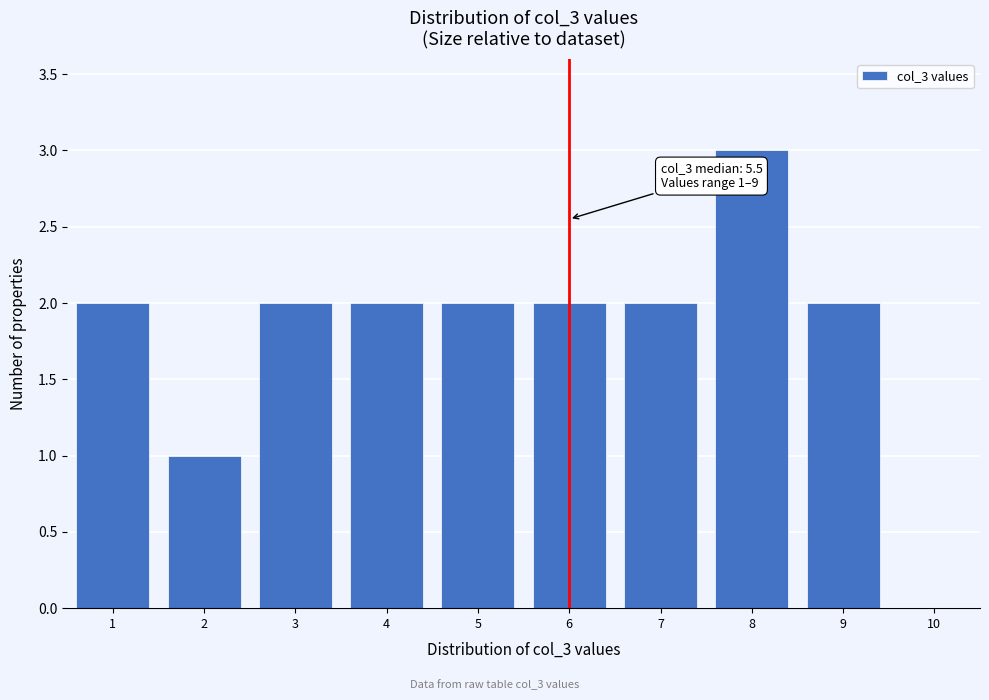

Reading left to right, list all the values displayed in this chart.

1=2	2=1	3=2	4=2	5=2	6=2	7=2	8=3	9=2	10=0